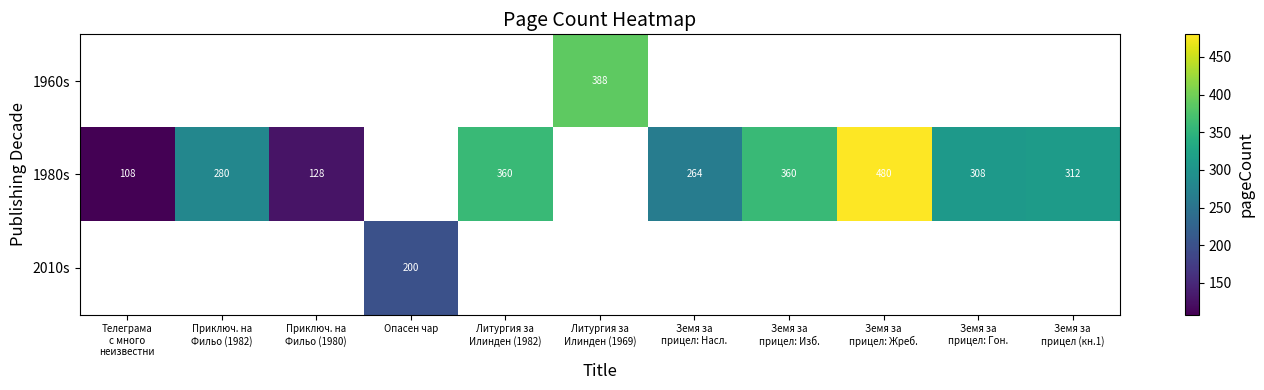

Which category has the highest value across all series?

Земя за
прицел: Жреб.